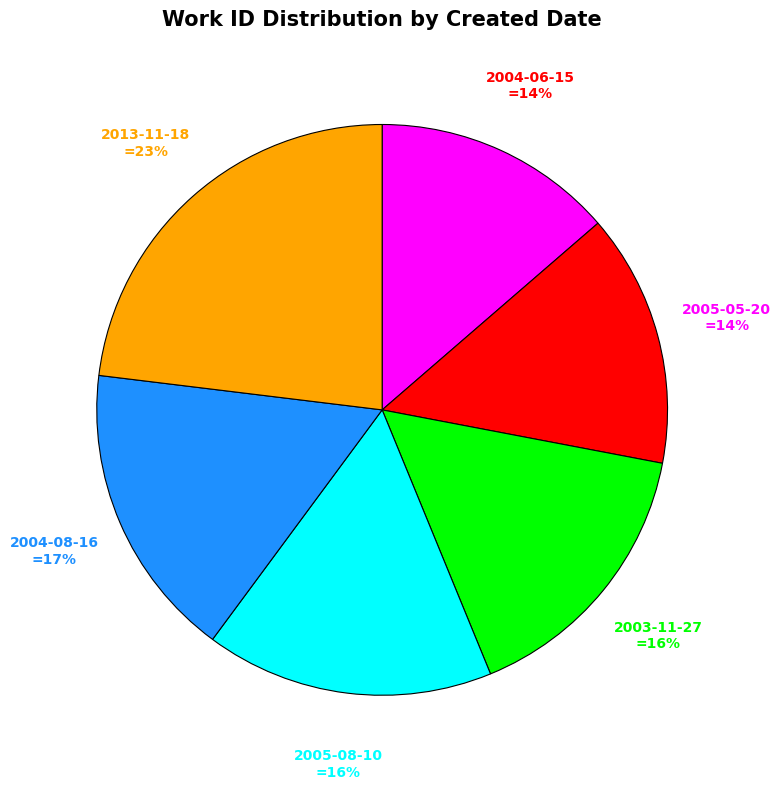

To the nearest percent, what portion does 2005-05-20 represent?

14%